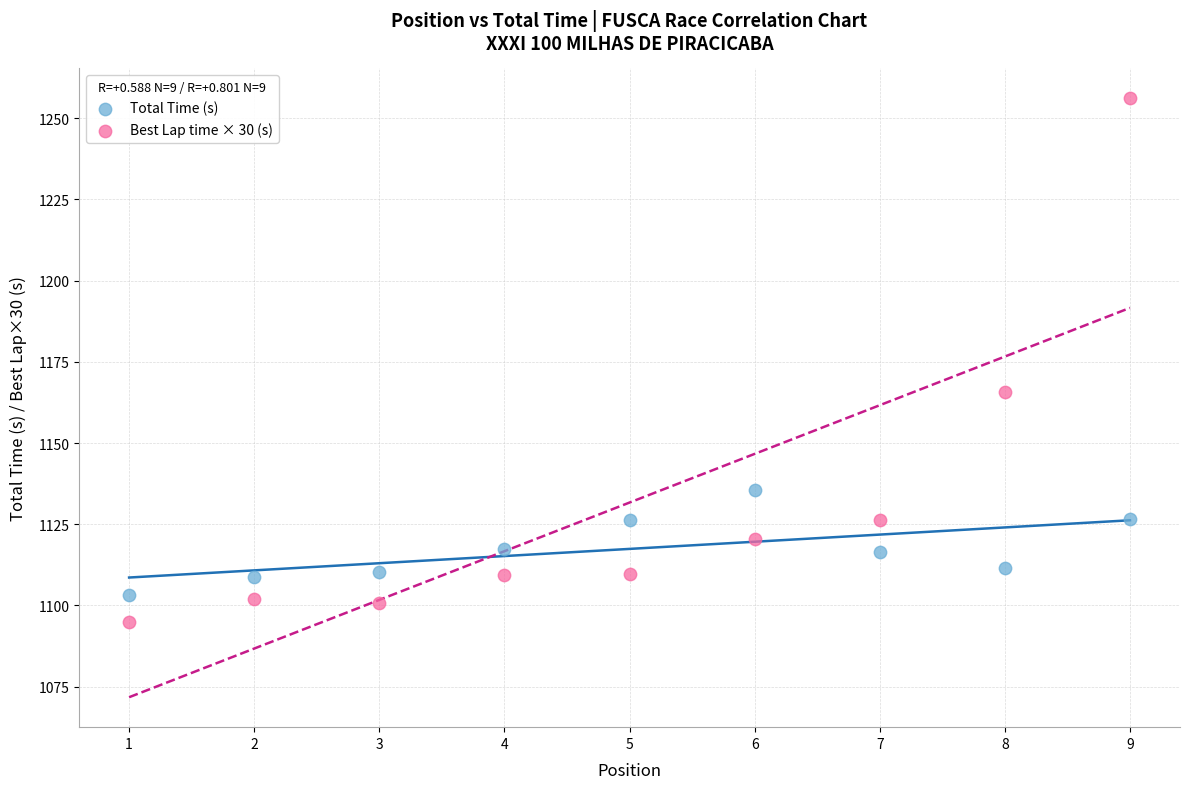

Which series has the widest spread of Y values?

Best Lap time × 30 (s)